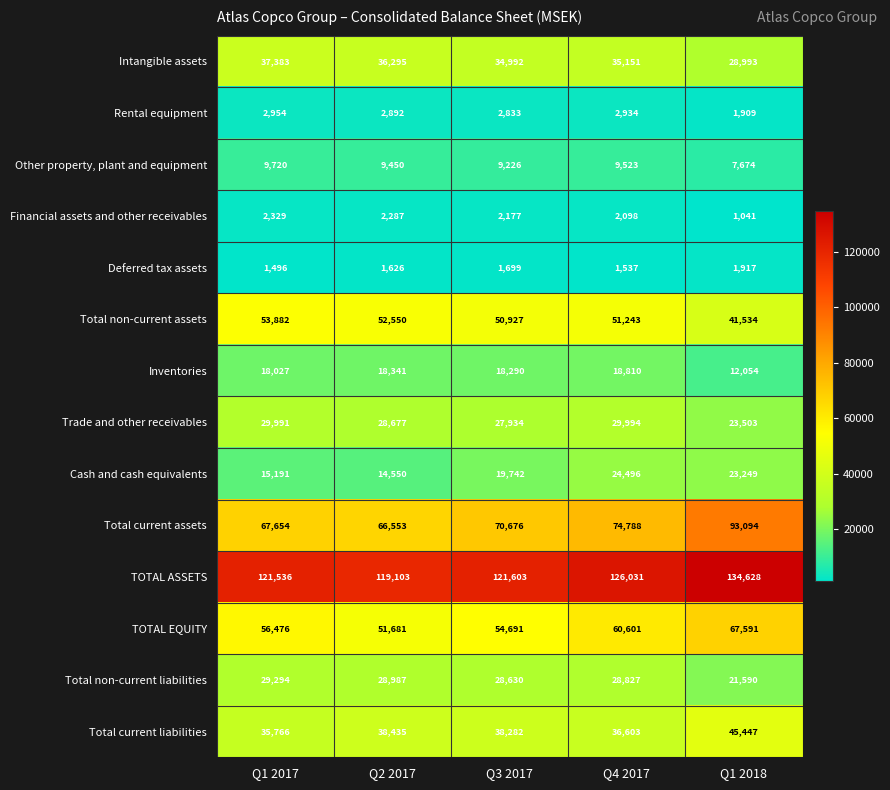

Which series has the largest total across all categories?

TOTAL ASSETS